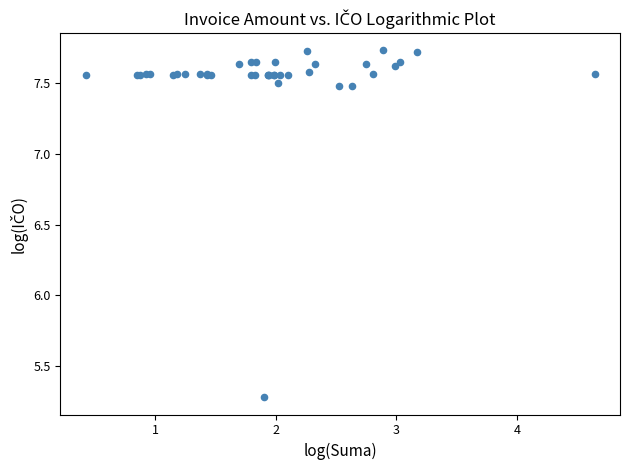

What Y value in the scatter plot is closest to 6?

5.3